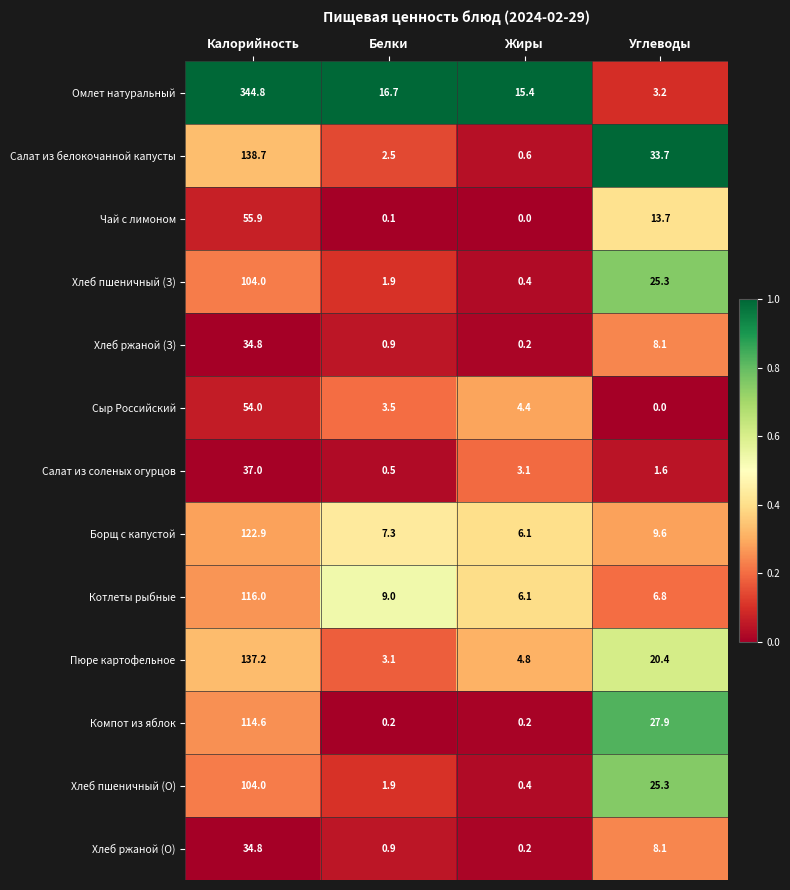

The value of Омлет натуральный at Углеводы is 3.2. True or false?

True